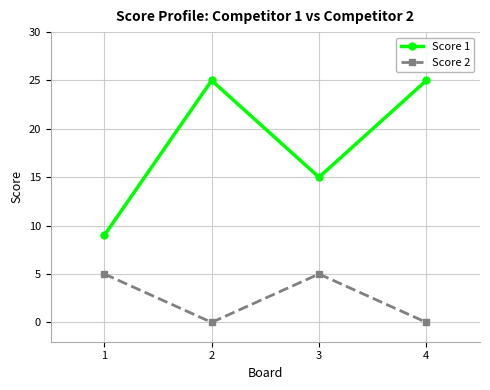

True or false: Score 2 has a value of 1 at 1.

False